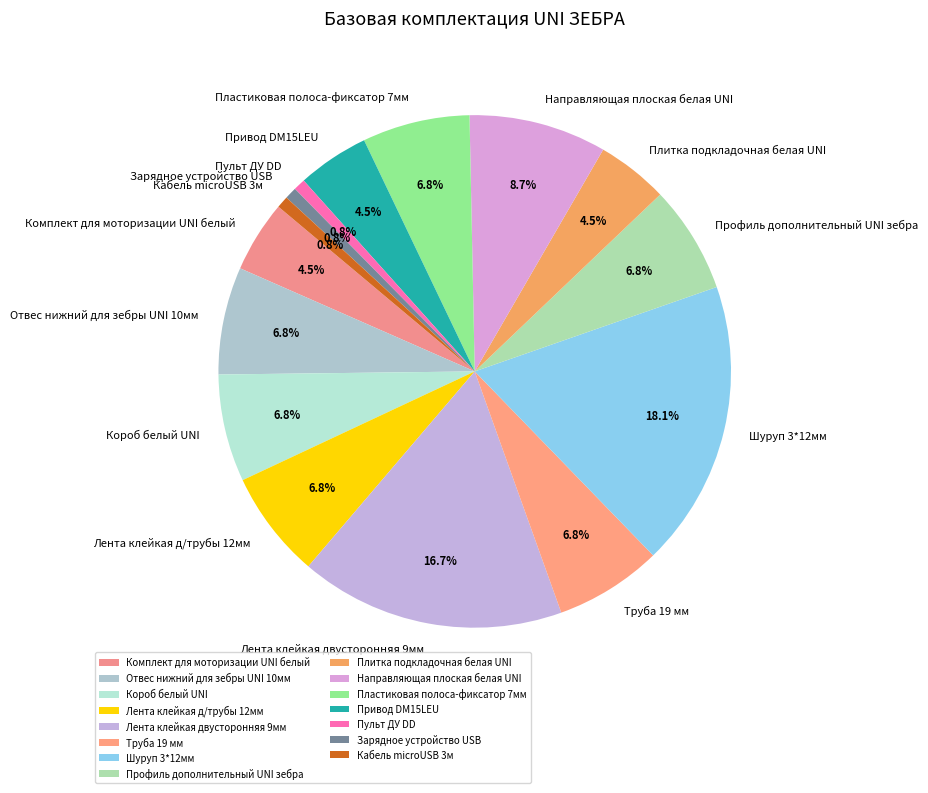

Is there any slice that represents more than half of the pie?

No